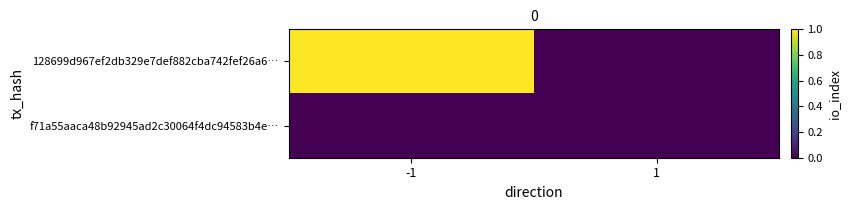

Reading left to right, transcribe all the data shown in this chart.

128699d967ef2db329e7def882cba742fef26a6…: -1=1	1=0
f71a55aaca48b92945ad2c30064f4dc94583b4e…: -1=0	1=0